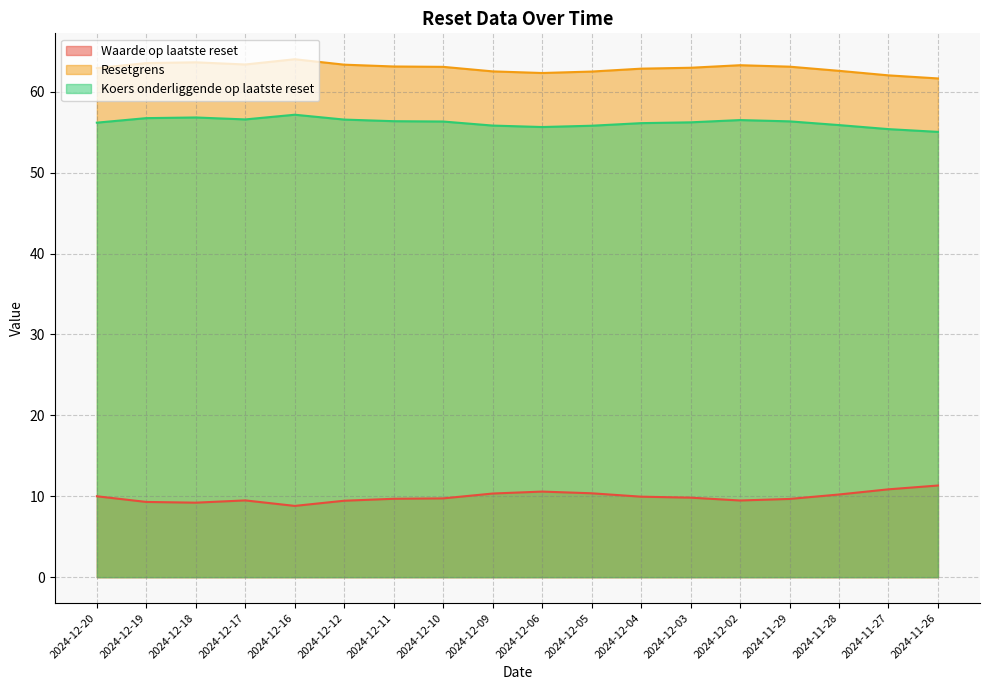

Which has a higher value, 2024-12-03 or 2024-12-04?

2024-12-04